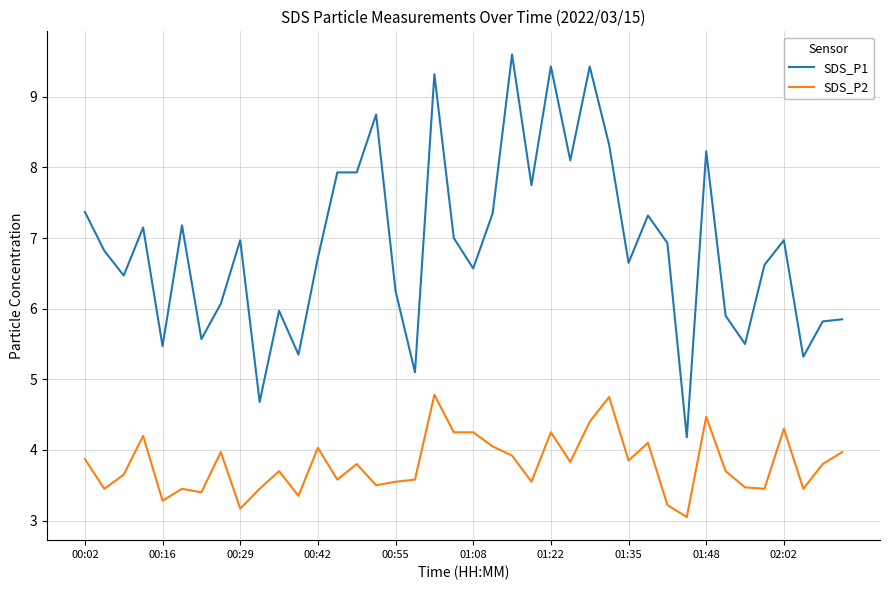

Rank the series by their maximum value, from lowest to highest.

SDS_P2, SDS_P1